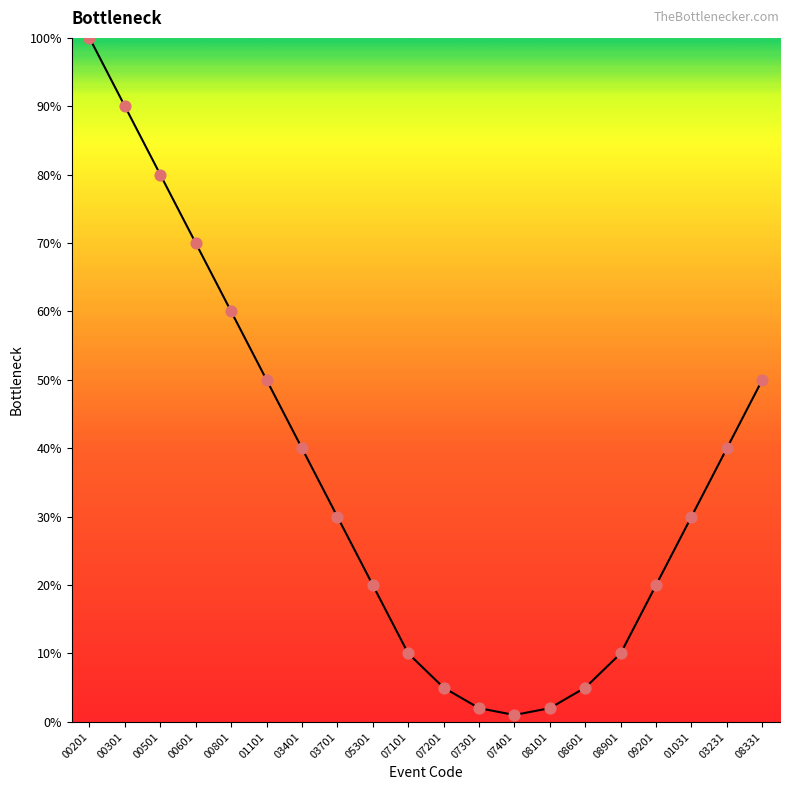

Which has a higher value, 08331 or 08101?

08331